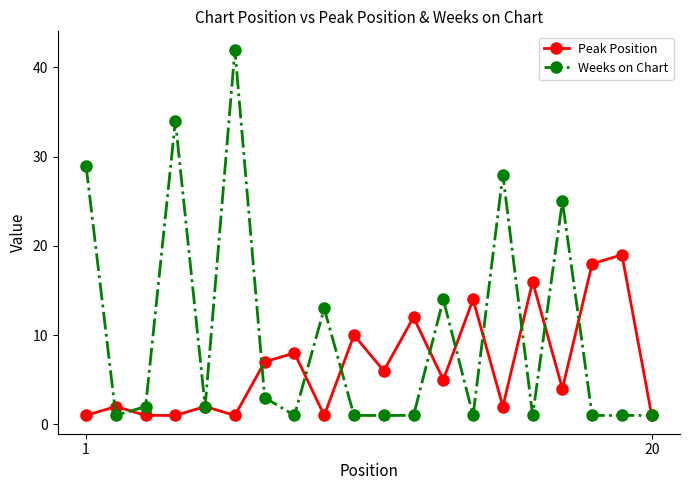

Which series has the largest total across all categories?

Weeks on Chart